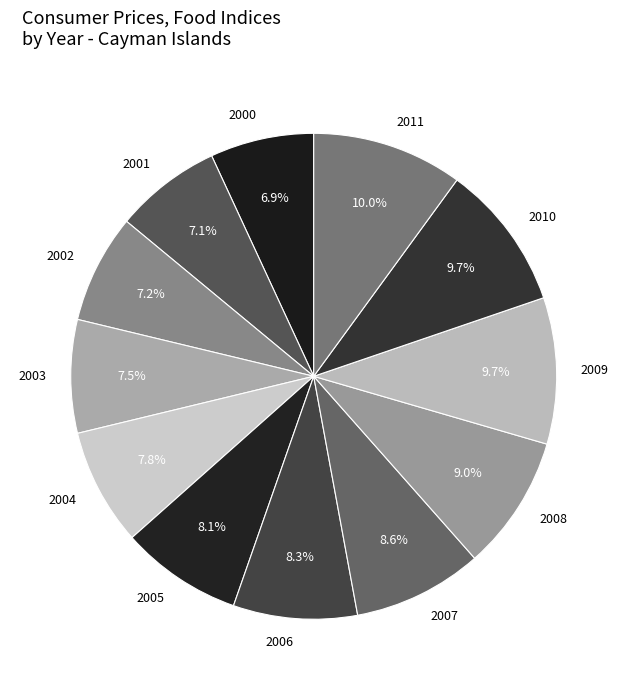

How many slices are in this pie chart?

12